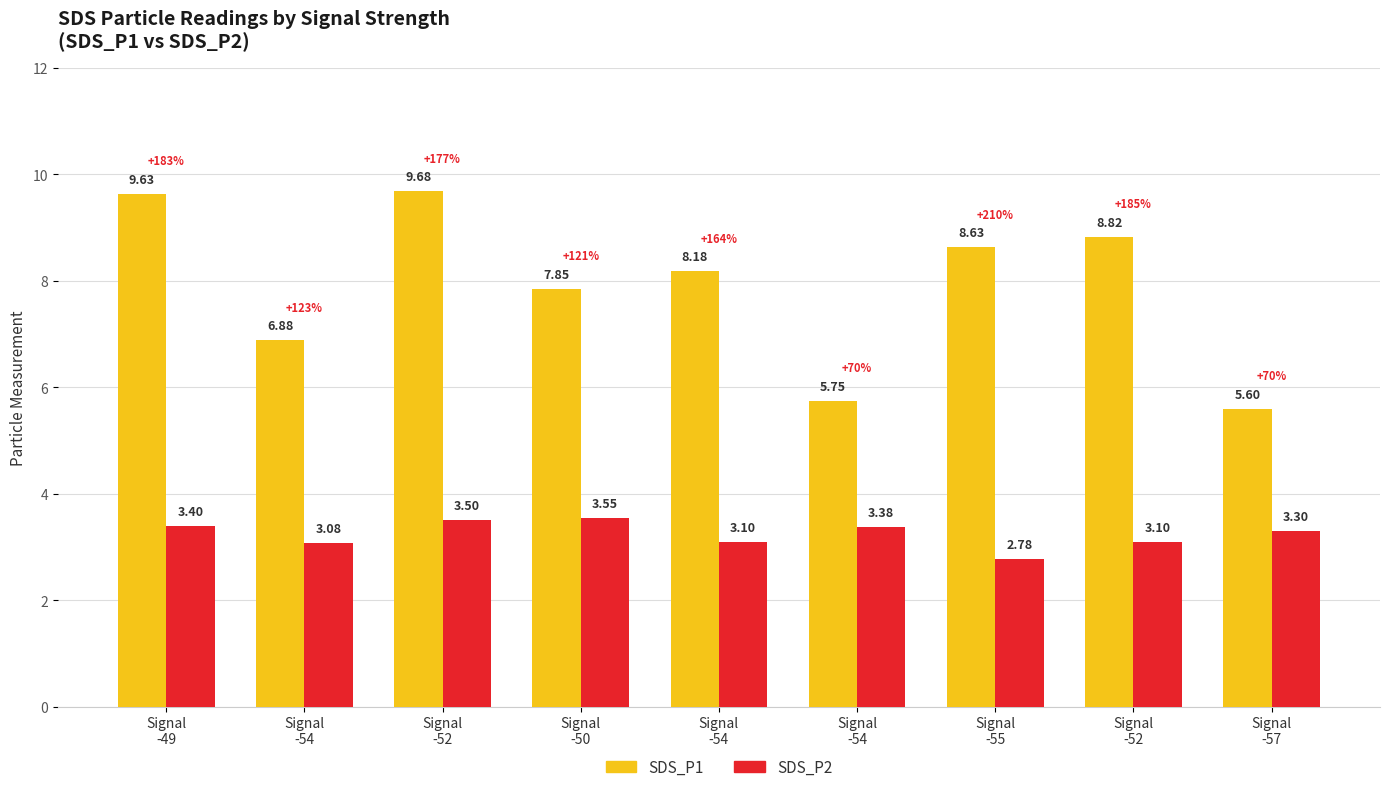

Where does the SDS_P2 series first go above 3?

Signal
-49